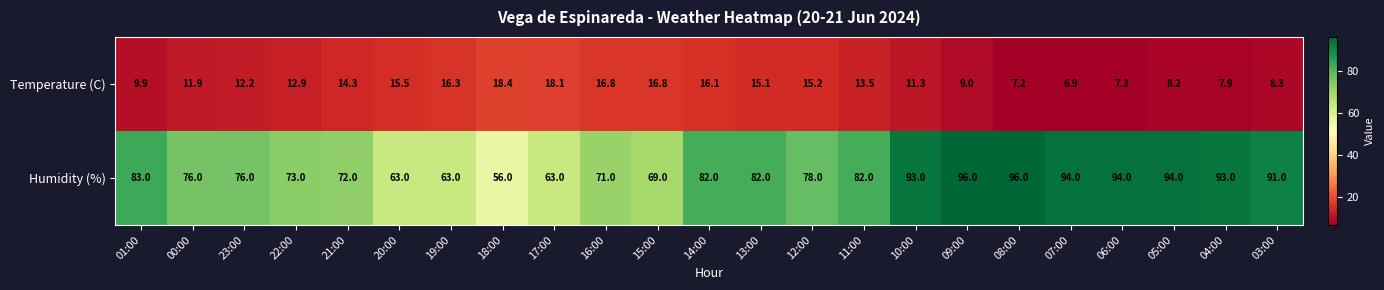

What is the lowest value of the Temperature (C) series?

6.9